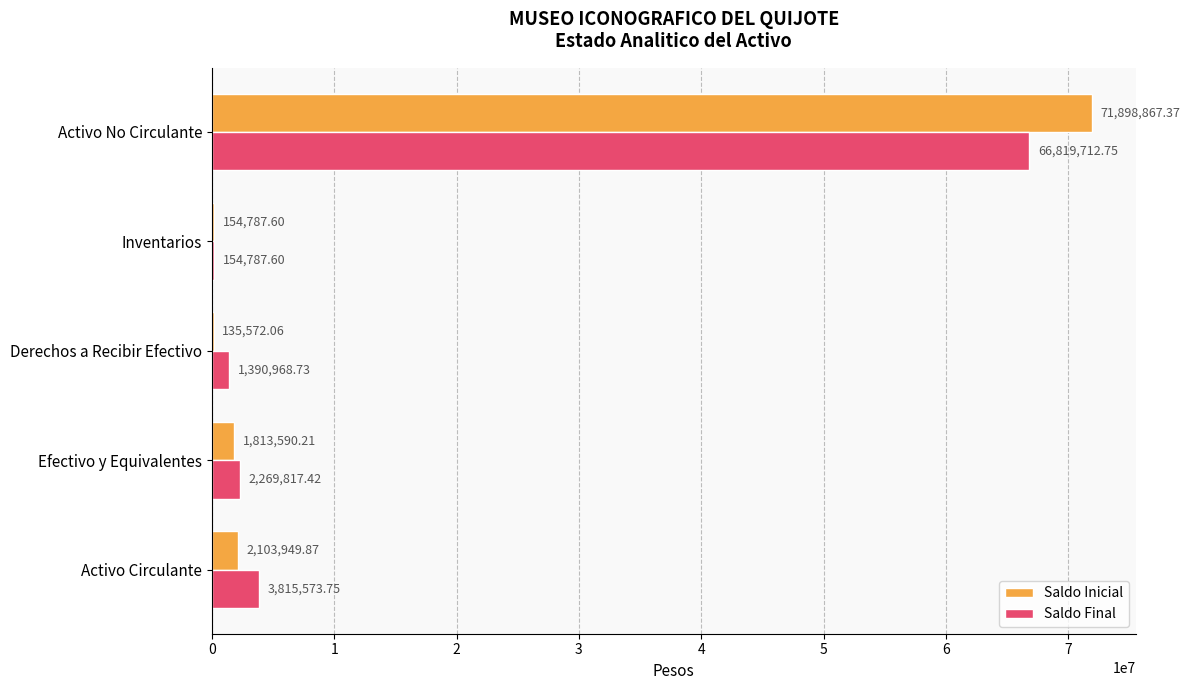

Which series has the largest total across all categories?

Saldo Inicial